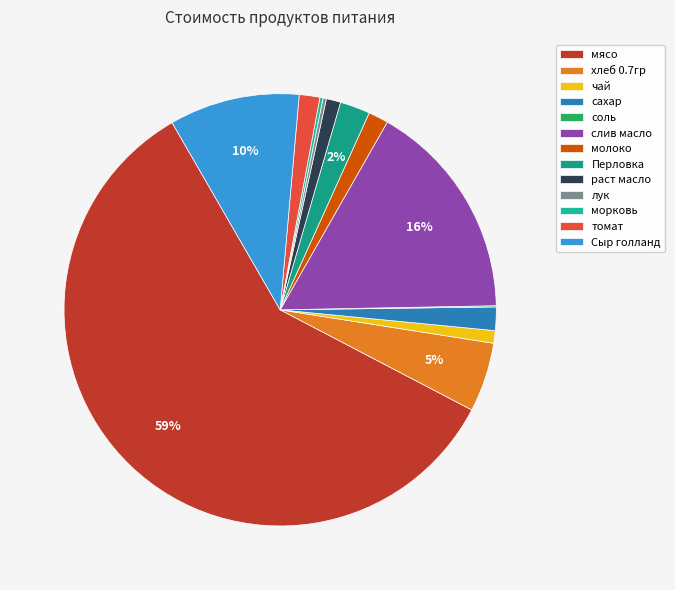

What is the change in value from соль to молоко?

+180.2